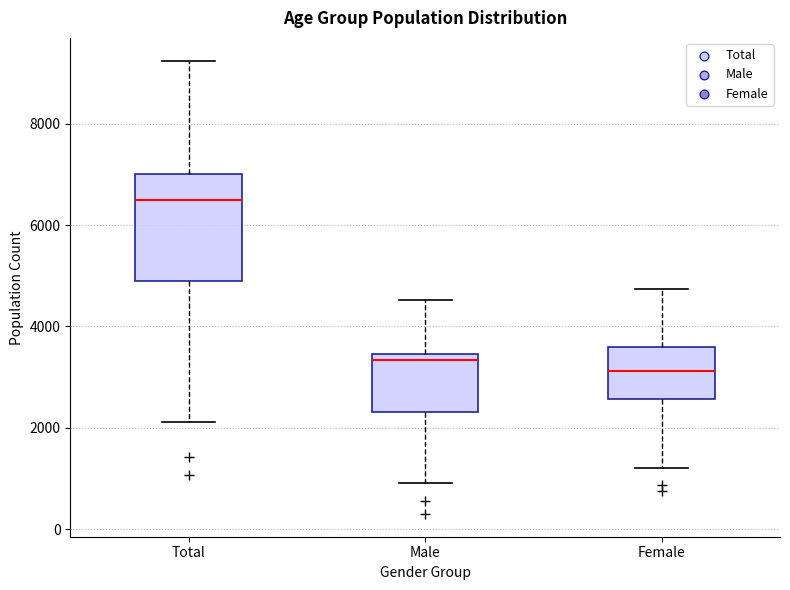

Reading left to right, read every box against the y-axis: the position of its median line, the range the box covers, and the ends of its whiskers. The values are not printed on the chart, so give them approximately, as read against the axis.

Total: median 6400, box 4800 to 7000, whiskers 2200 to 9200
Male: median 3400 (just below the box's upper edge), box 2400 to 3400, whiskers 1000 to 4600
Female: median 3200, box 2600 to 3600, whiskers 1200 to 4800